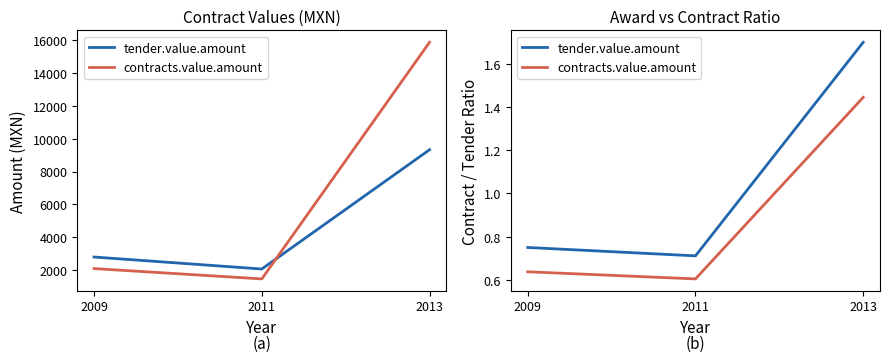

What is the sum of the contracts.value.amount values at 2011 and 2009?

1.2